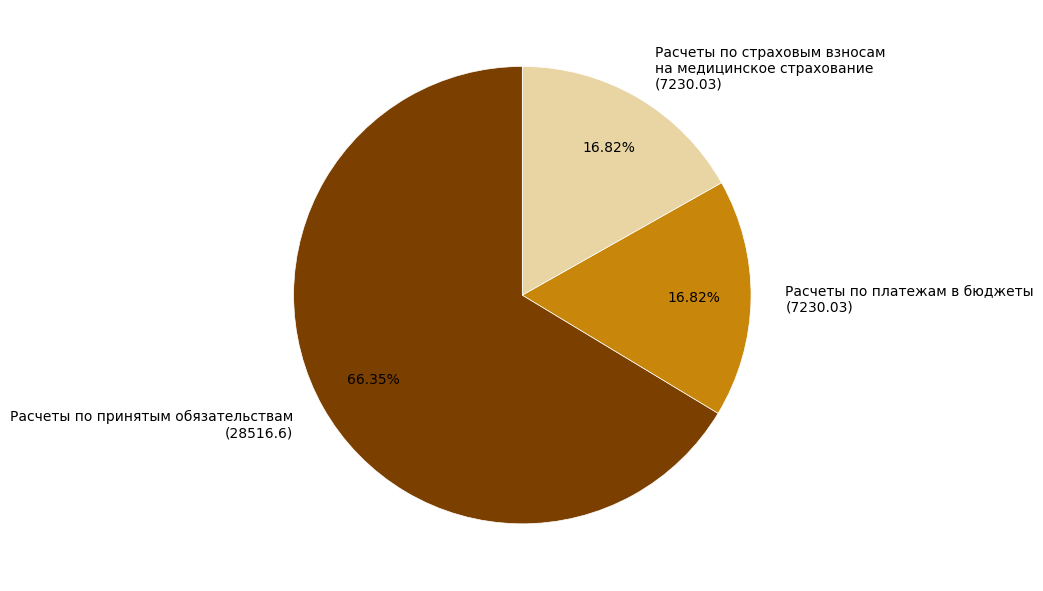

Which has a higher value, Расчеты по платежам в бюджеты (7230.03) or Расчеты по принятым обязательствам (28516.6)?

Расчеты по принятым обязательствам (28516.6)